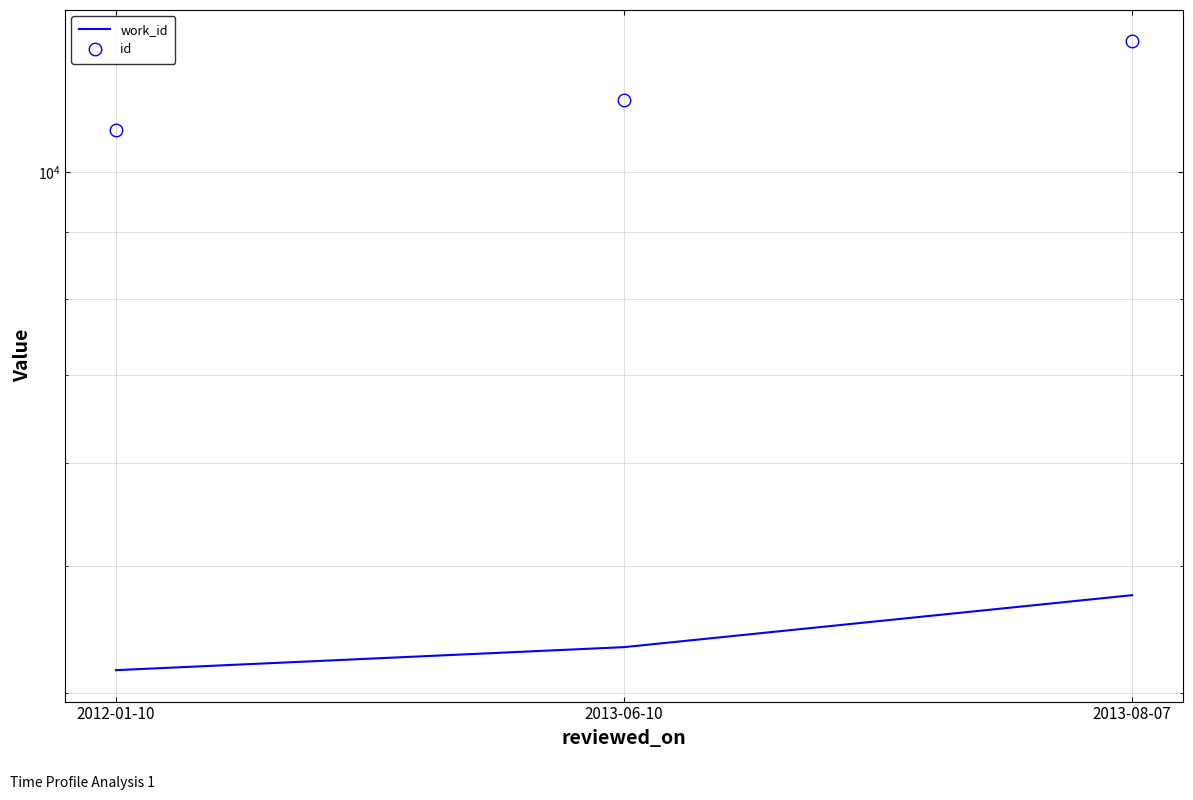

The value of id at 2013-06-10 is 5960. True or false?

False